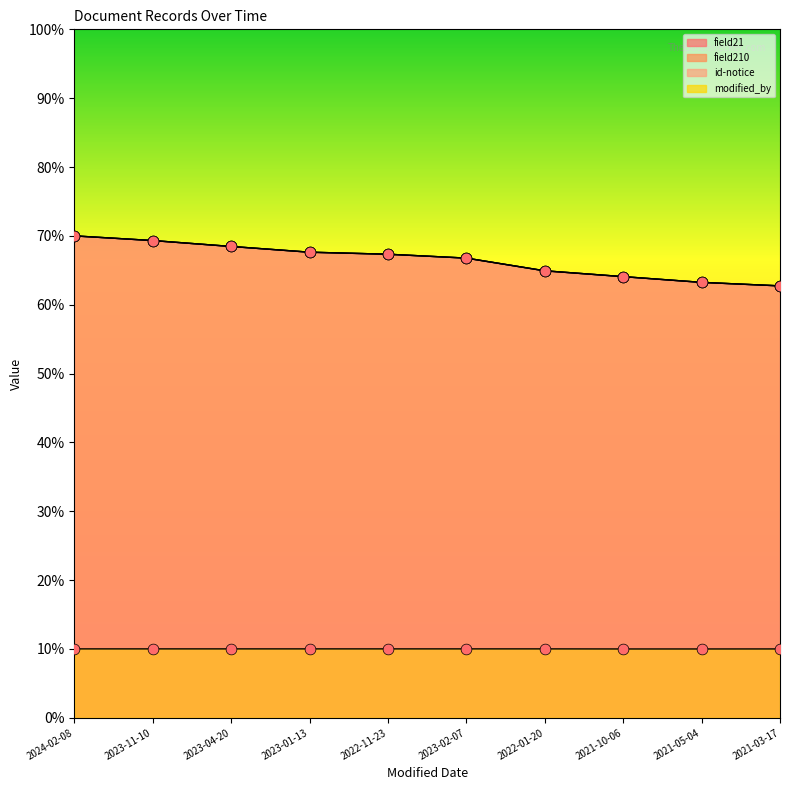

Is the value of field21 at 2023-01-13 greater than the value of id-notice at 2023-04-20?

No